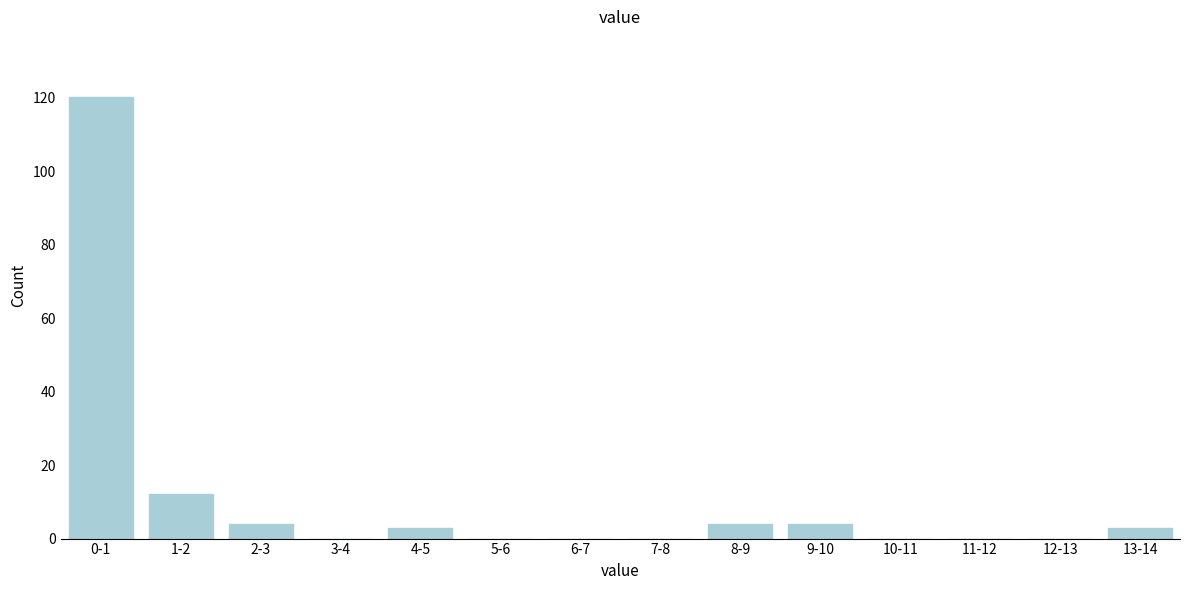

Reading left to right, transcribe all the data shown in this chart.

0-1=120	1-2=12	2-3=4	3-4=0	4-5=3	5-6=0	6-7=0	7-8=0	8-9=4	9-10=4	10-11=0	11-12=0	12-13=0	13-14=3